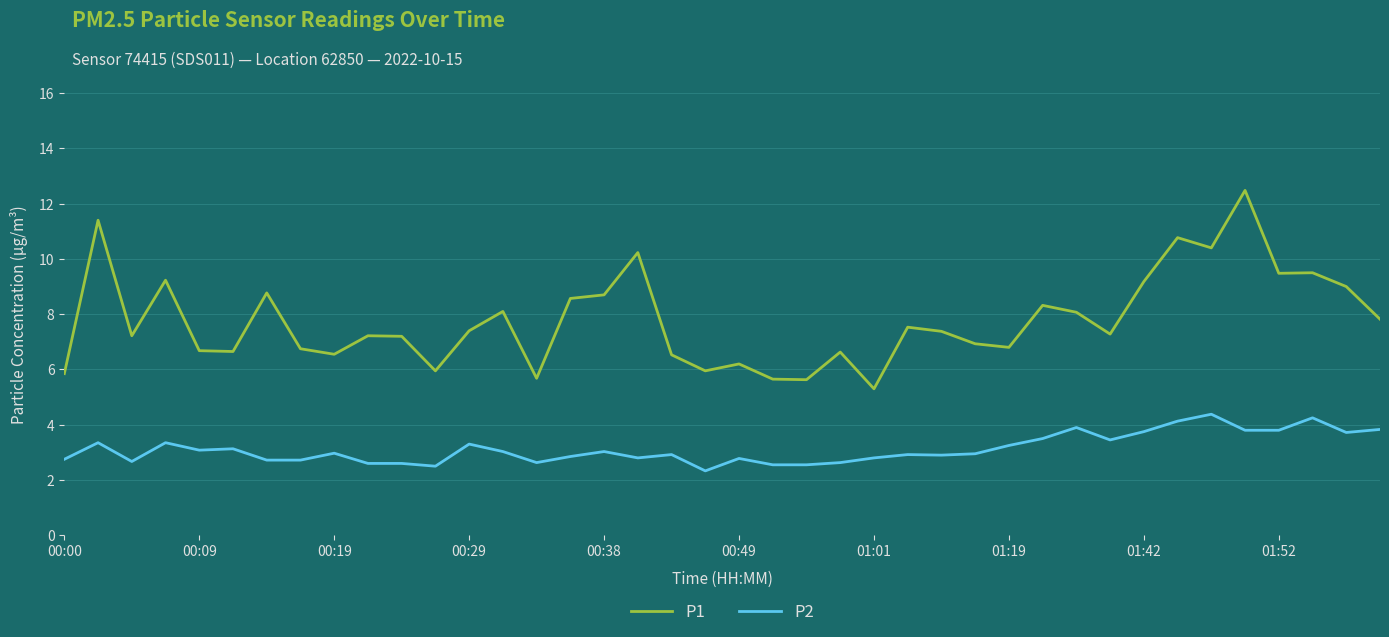

Rank the series by their average value, from highest to lowest.

P1, P2